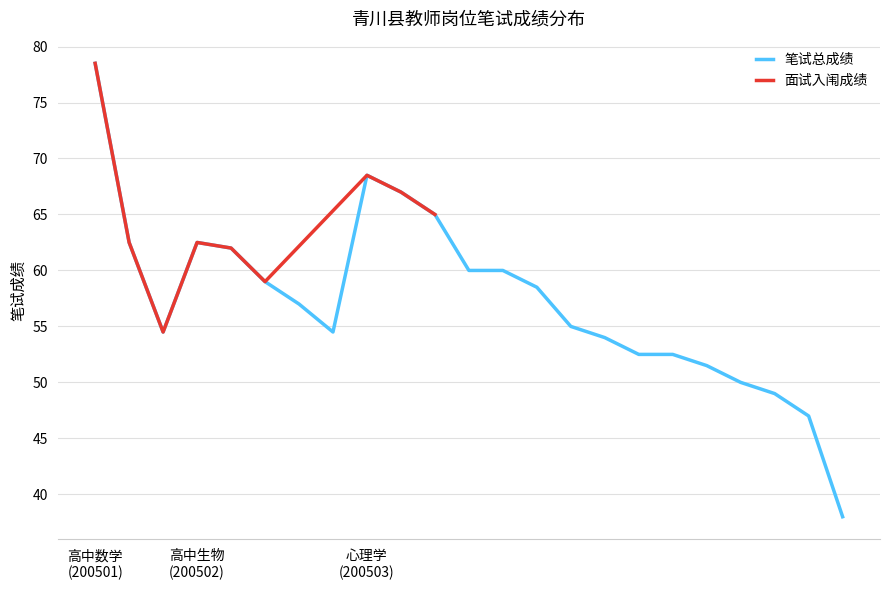

Is the value of 笔试总成绩 at 7 greater than the value of 笔试成绩 at 5?

No